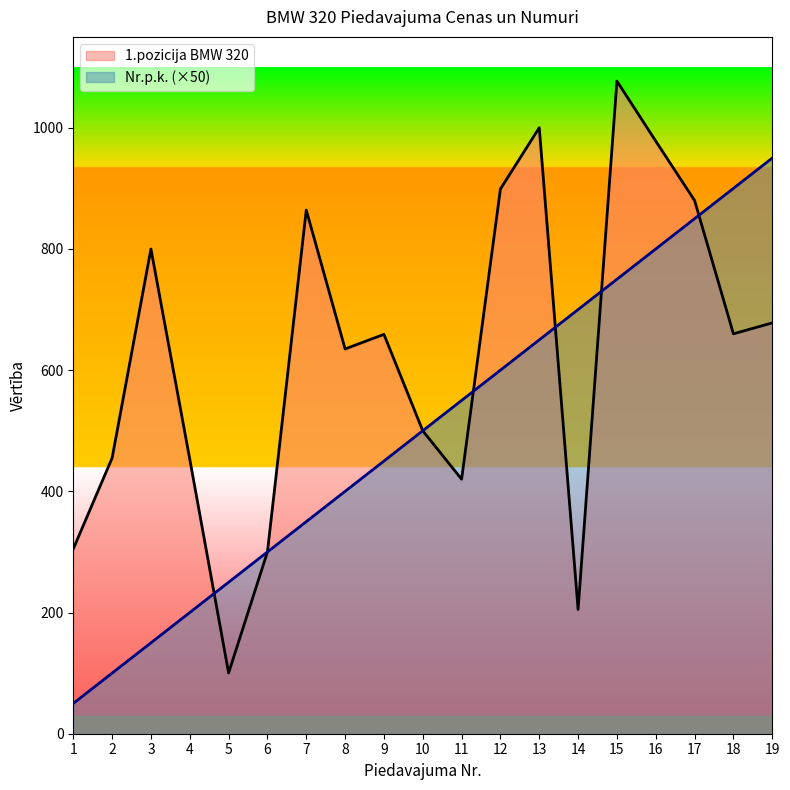

True or false: 1.pozicija BMW 320 has a value of 1000.1 at 13.

True